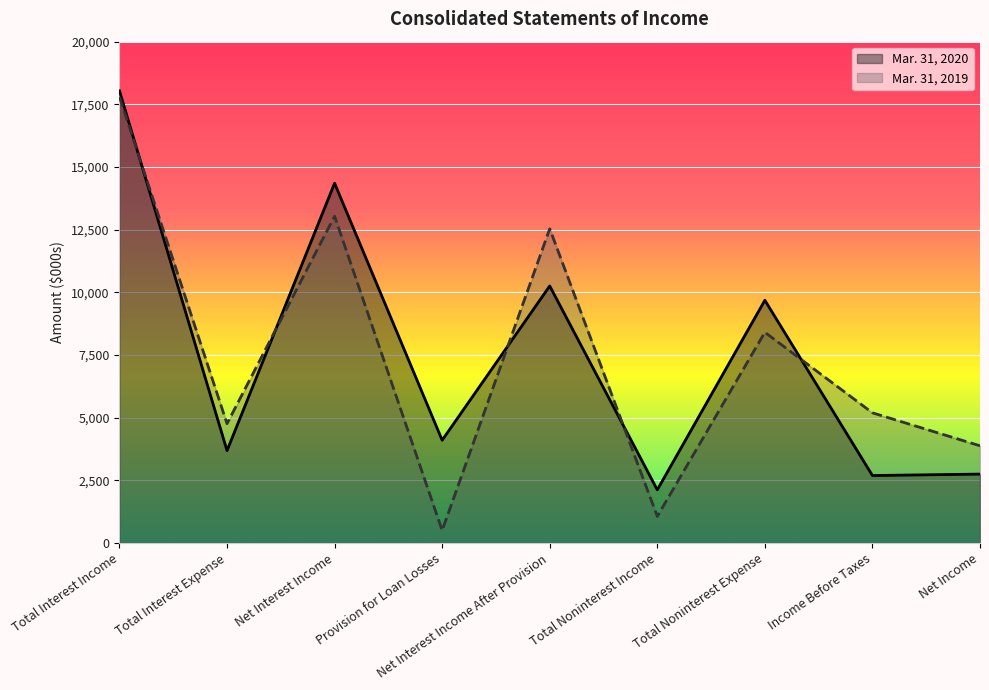

Is it true that Mar. 31, 2019 equals 4498 at Total Noninterest Expense?

False